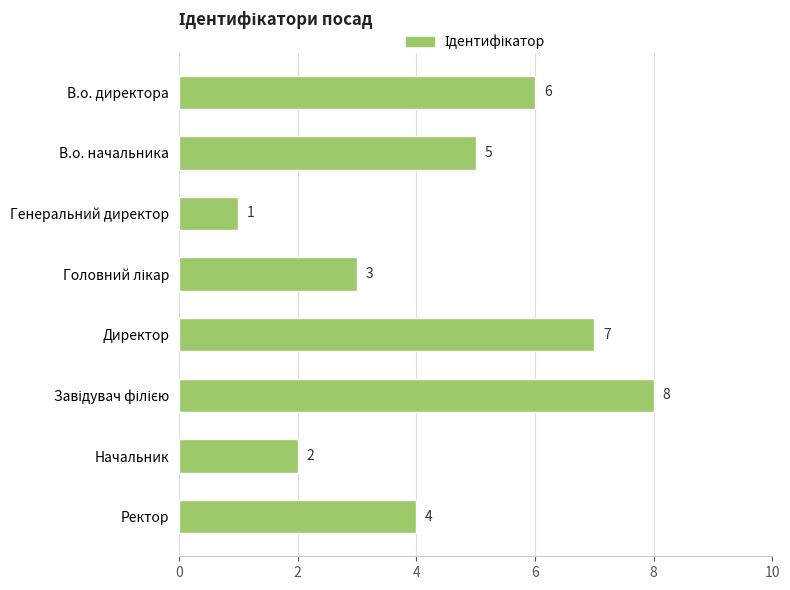

Count the number of categories in the chart.

8